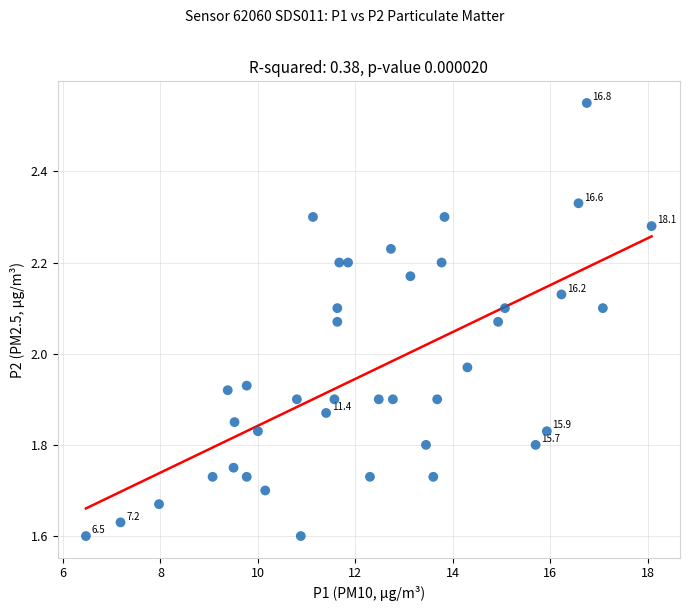

What is the range of X values (max minus min)?

11.6